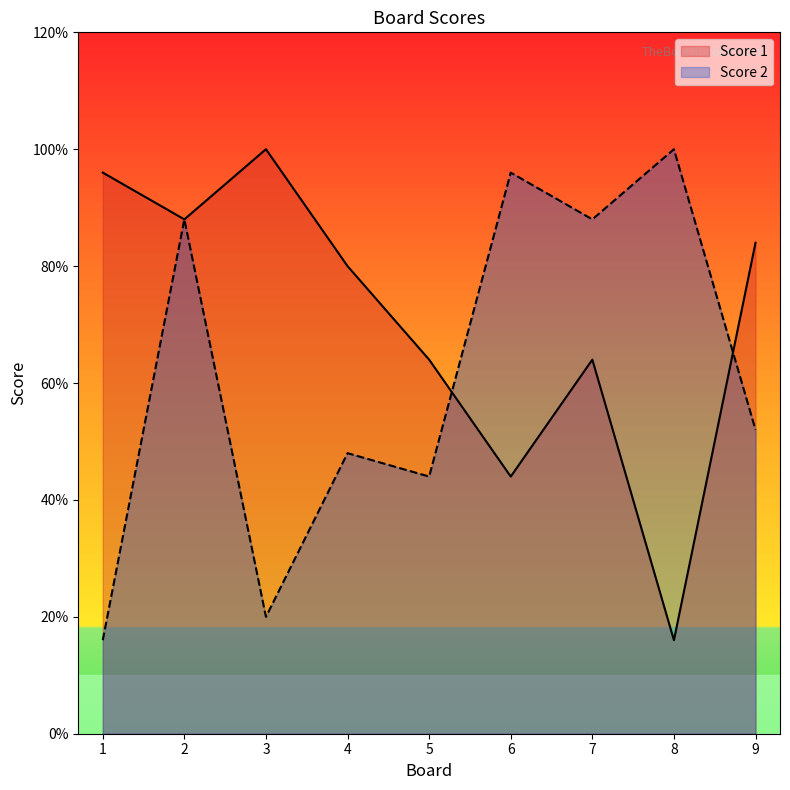

True or false: Score 2 and Score 1 intersect in this chart.

True